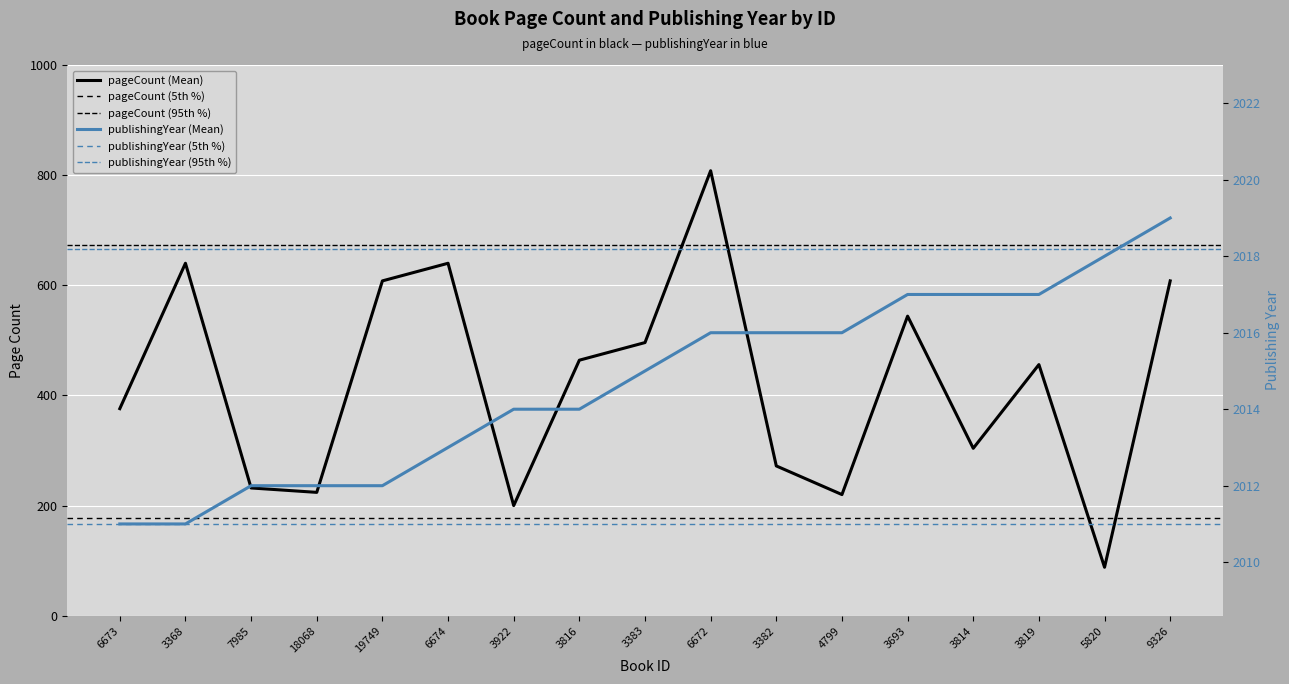

Reading left to right, transcribe all the data shown in this chart.

pageCount: 376	640	232	224	608	640	200	464	496	808	272	220	544	304	456	88	608
publishingYear: 2011	2011	2012	2012	2012	2013	2014	2014	2015	2016	2016	2016	2017	2017	2017	2018	2019